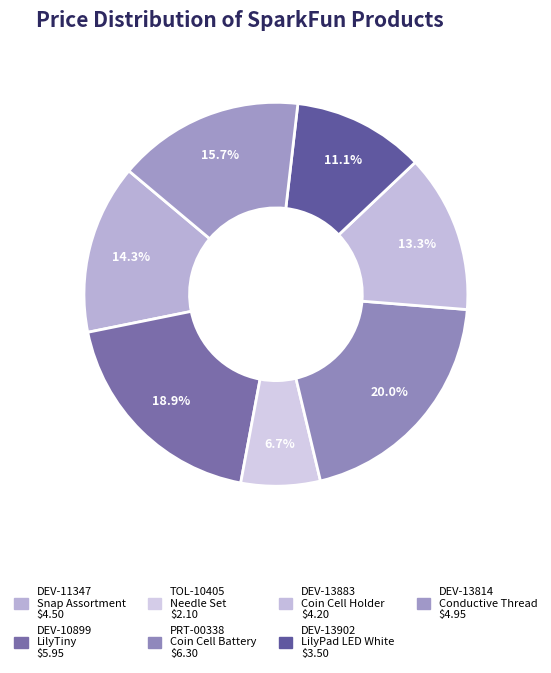

Count the number of slices in the pie.

7